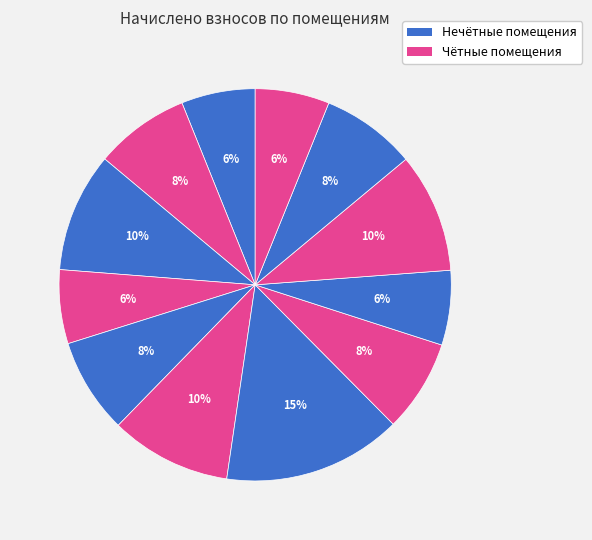

How many segments does this pie chart have?

12